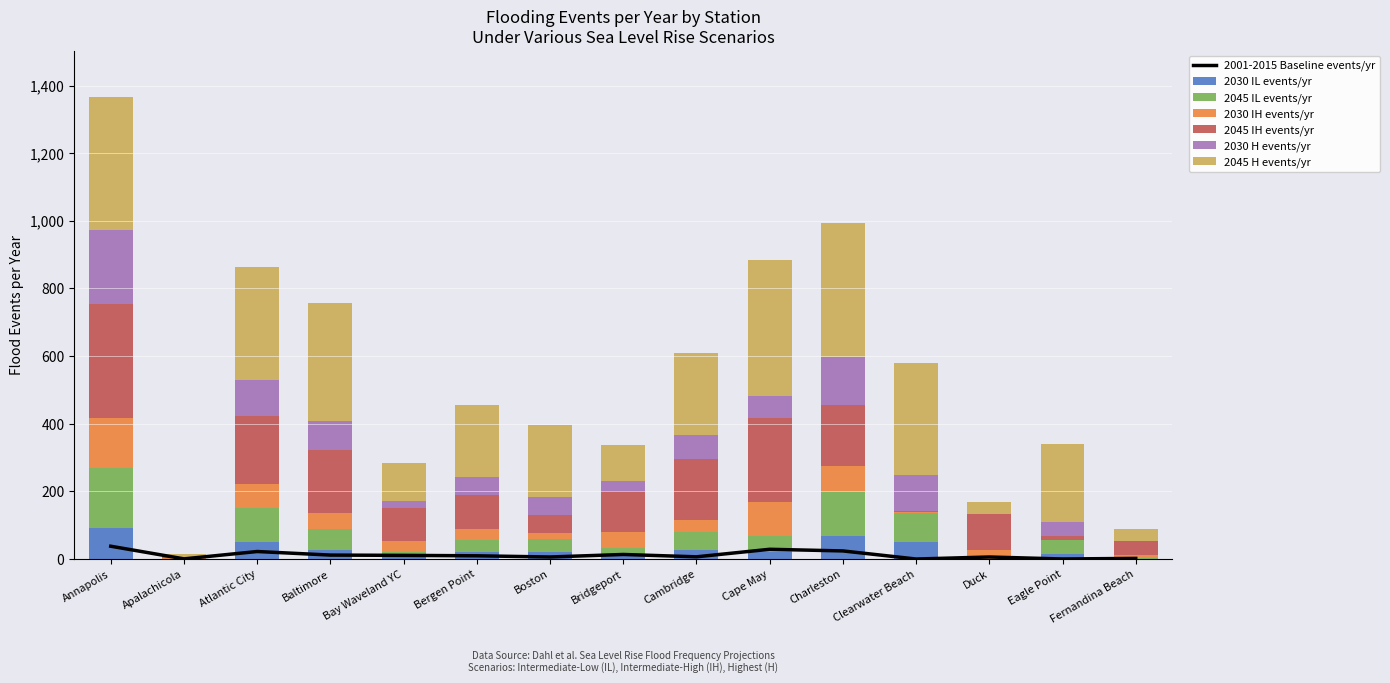

What is the smallest value displayed?

0.3